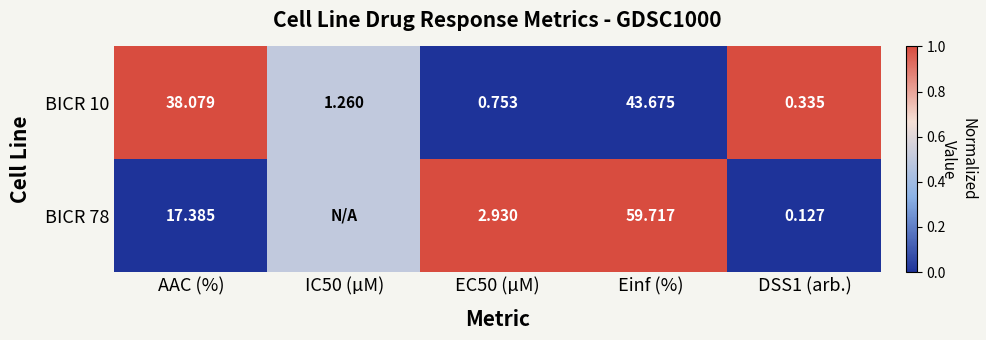

At which label does BICR 10 reach its peak?

Einf (%)